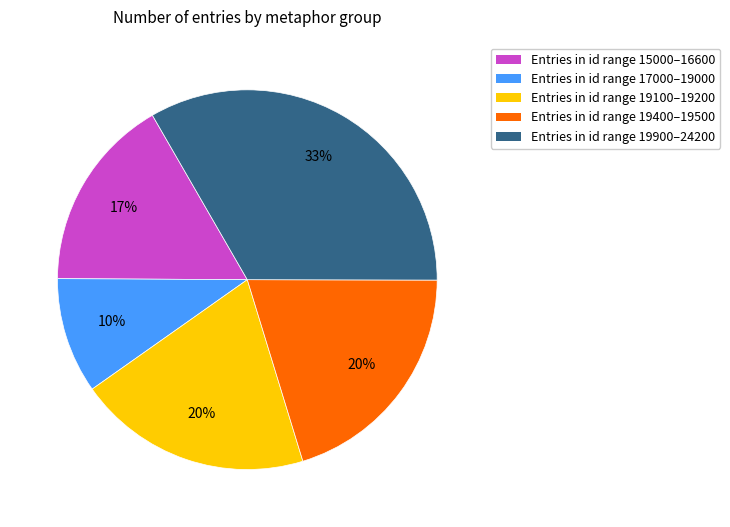

What is the ratio of the value at Entries in id range 19900–24200 to the value at Entries in id range 19400–19500?

1.6